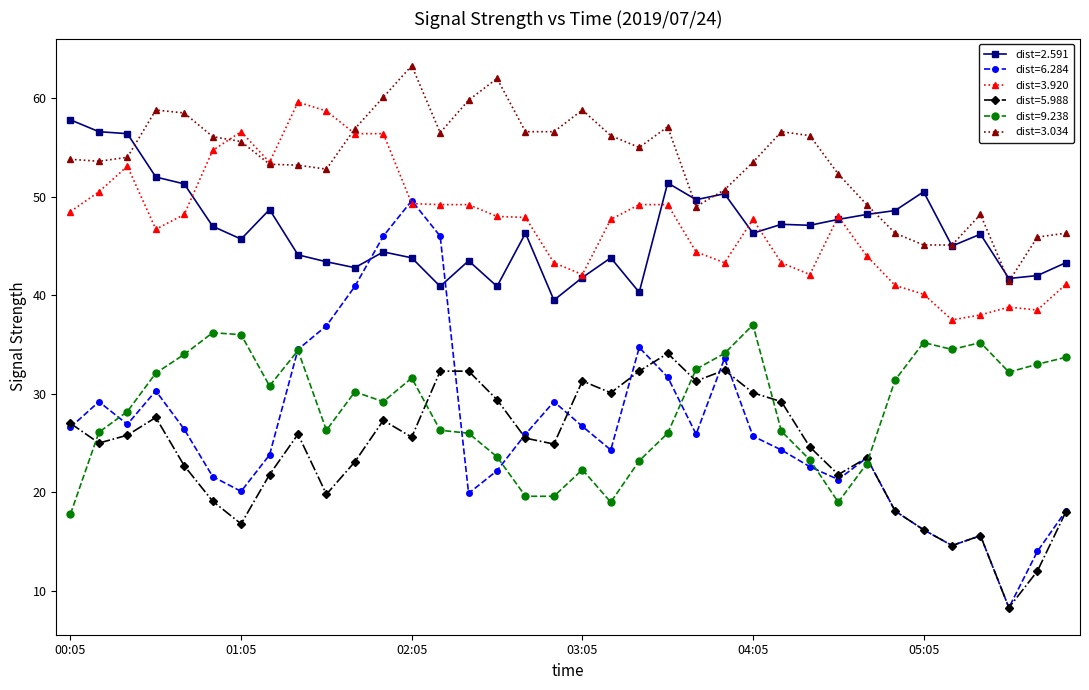

Which series has the widest spread of values?

dist=6.284